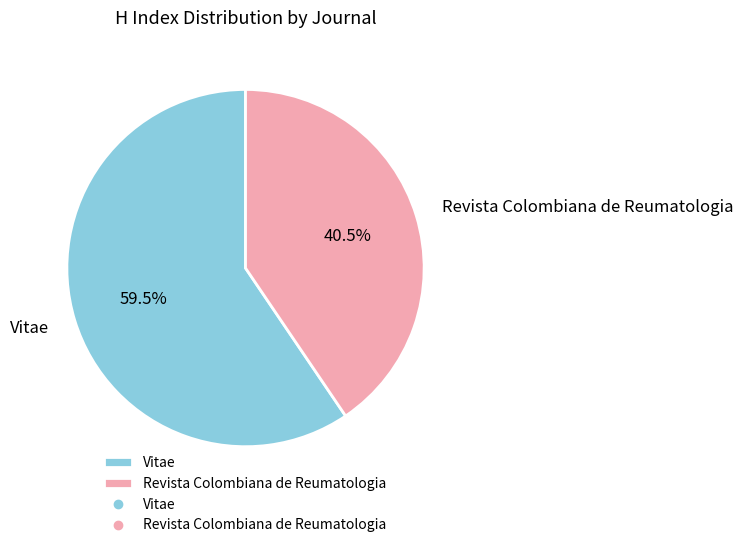

To the nearest percent, what is the combined percentage of Revista Colombiana de Reumatologia and Vitae?

100%